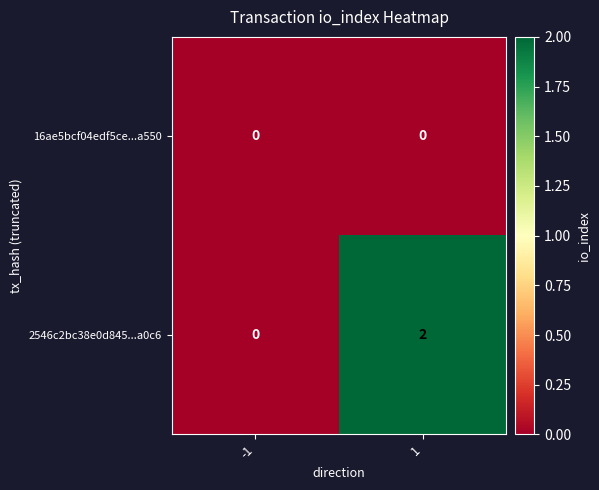

The 16ae5bcf04edf5ce...a550 series shows 0 at -1. True or false?

True